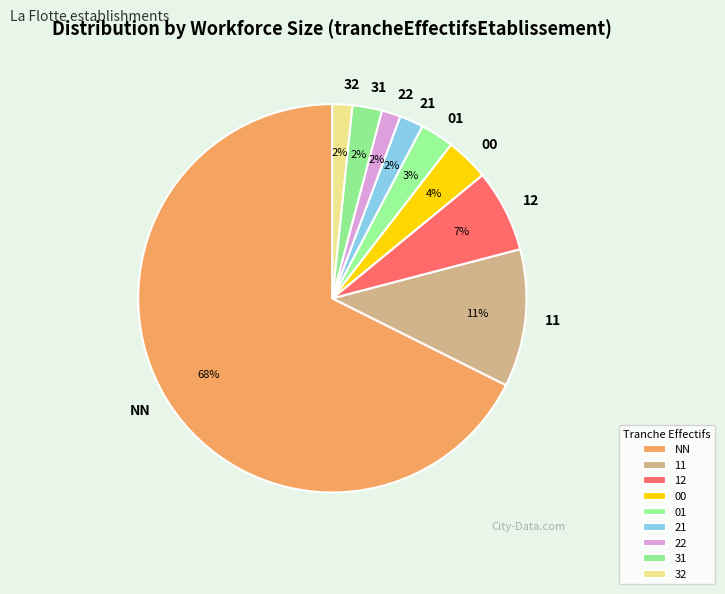

Is 00 the majority of the pie?

No